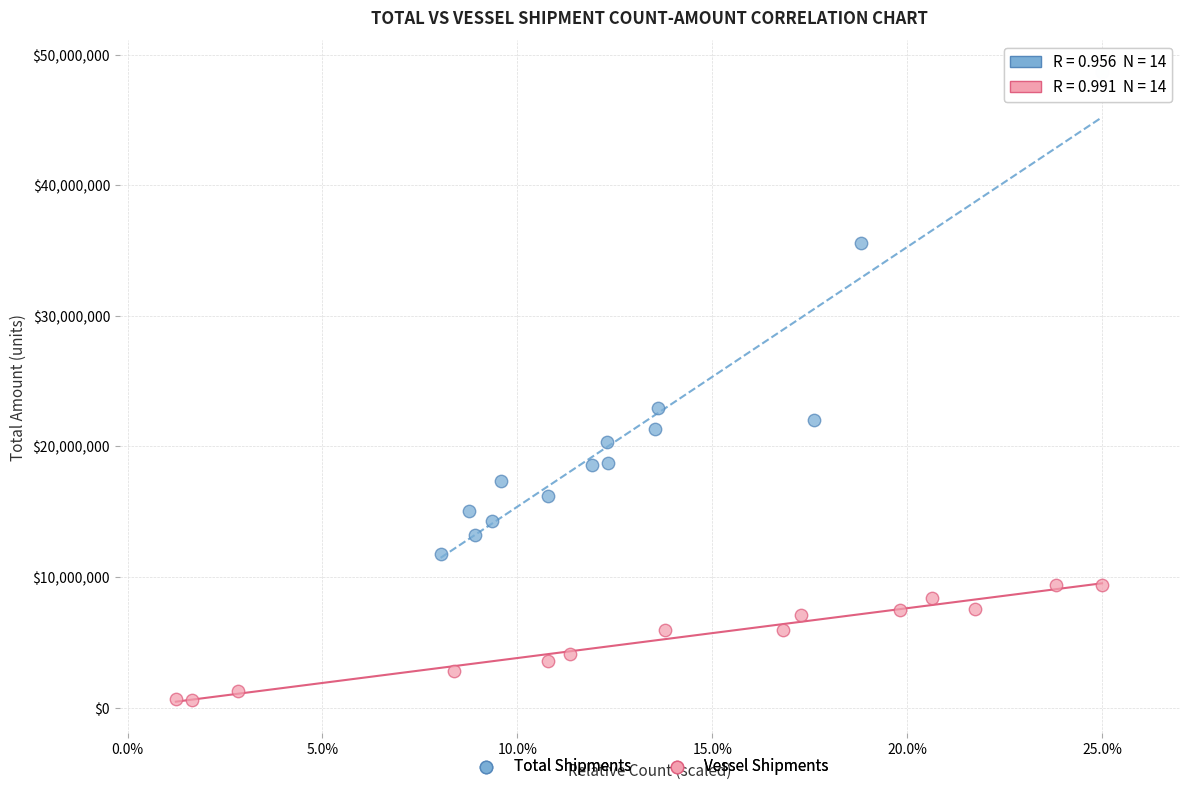

Which series contains the lowest Y value?

Vessel Shipments